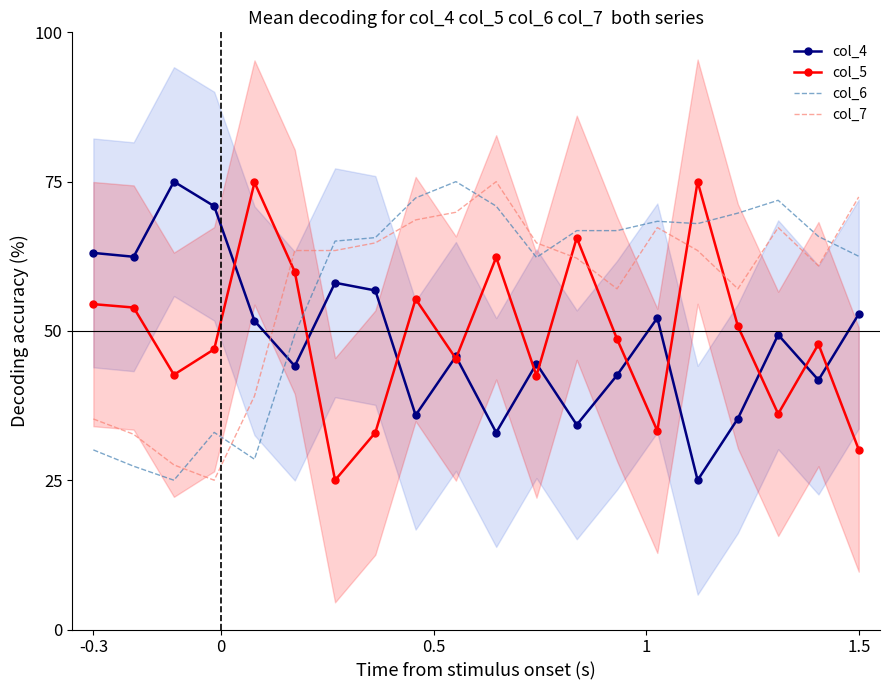

Which series ends up on top after the final intersection of col_6 and col_5?

col_6